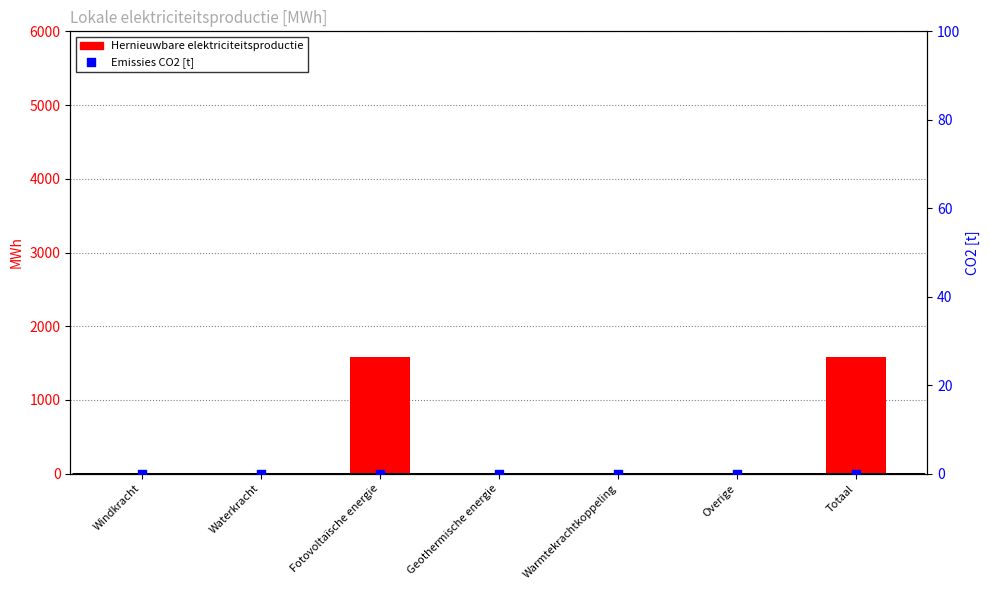

Which series contains the highest Y value?

Hernieuwbare elektriciteitsproductie